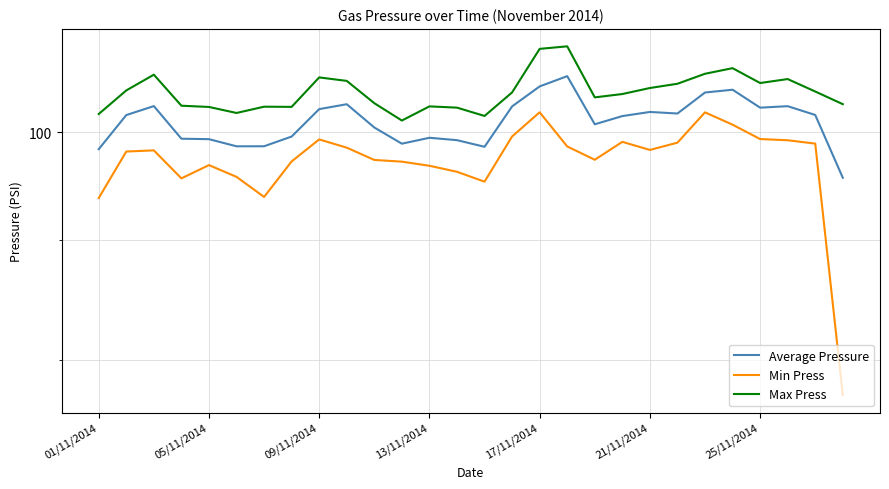

Rank the series by their average value, from highest to lowest.

Max Press, Average Pressure, Min Press